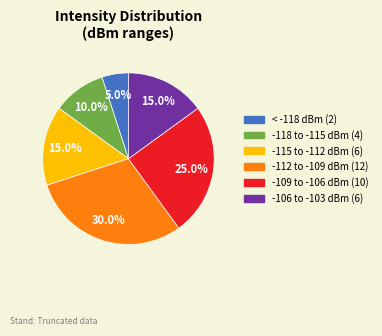

Is there any slice that represents more than half of the pie?

No